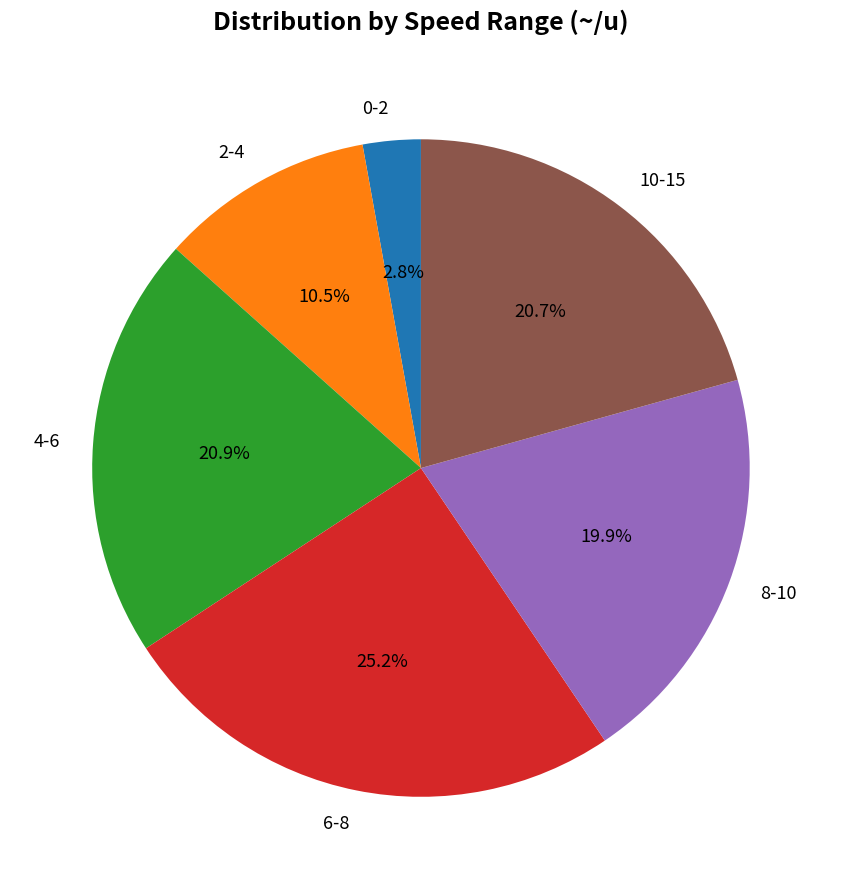

Is there any slice that represents more than half of the pie?

No